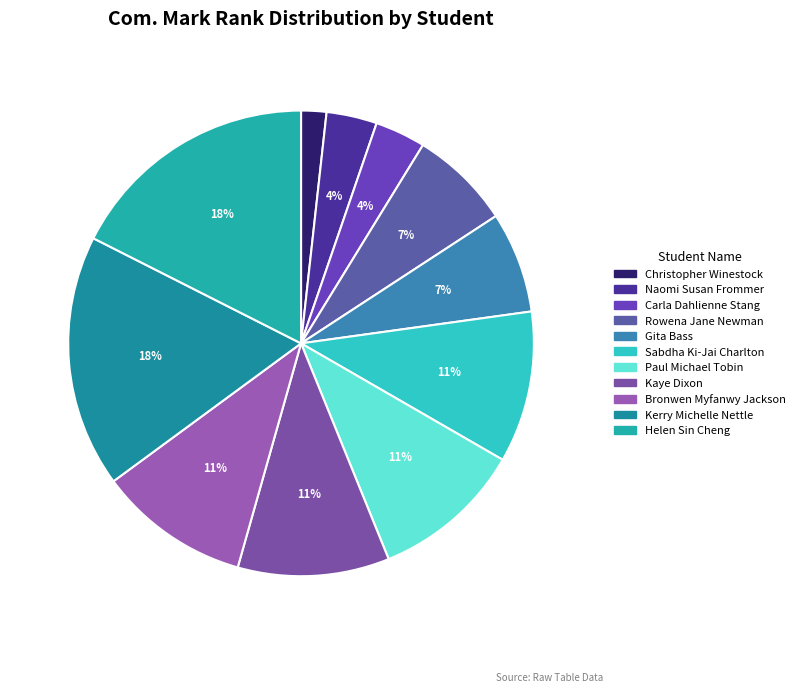

True or false: Sabdha Ki-Jai Charlton accounts for 21% of the total.

False